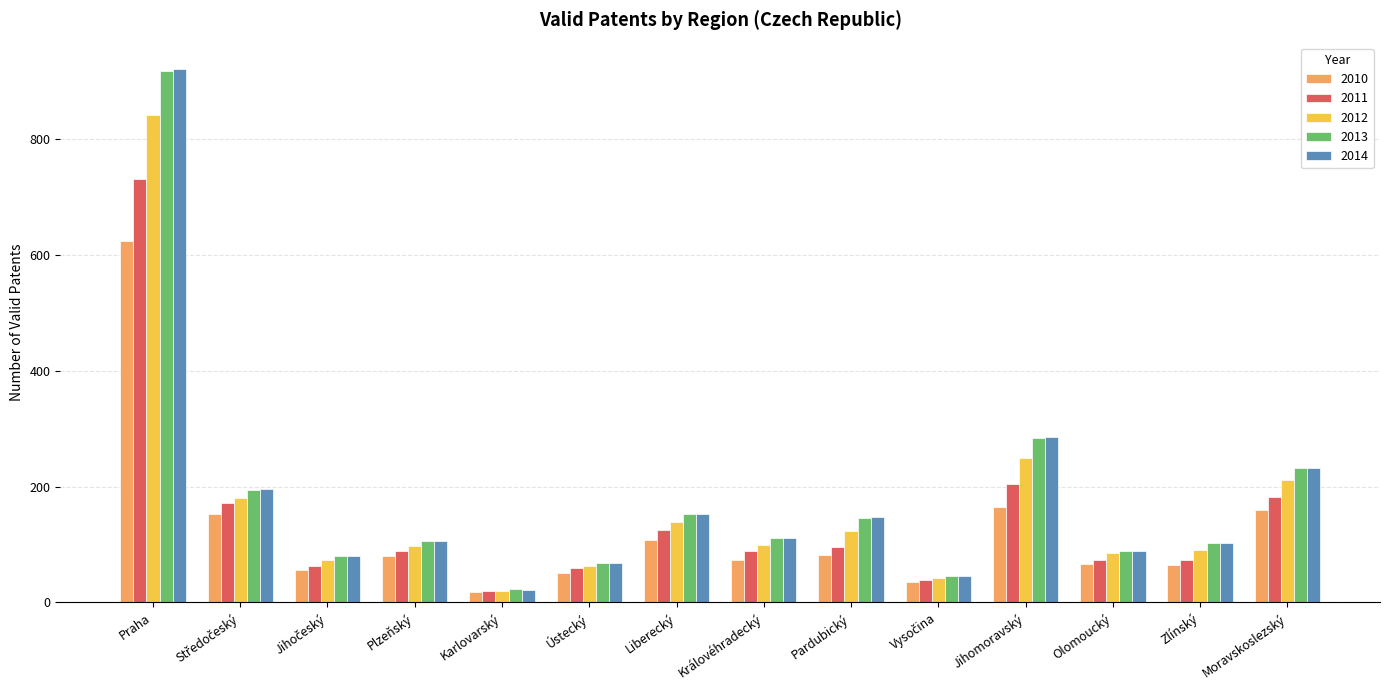

What is the difference between the second highest and minimum values in the 2013 series?

261.6